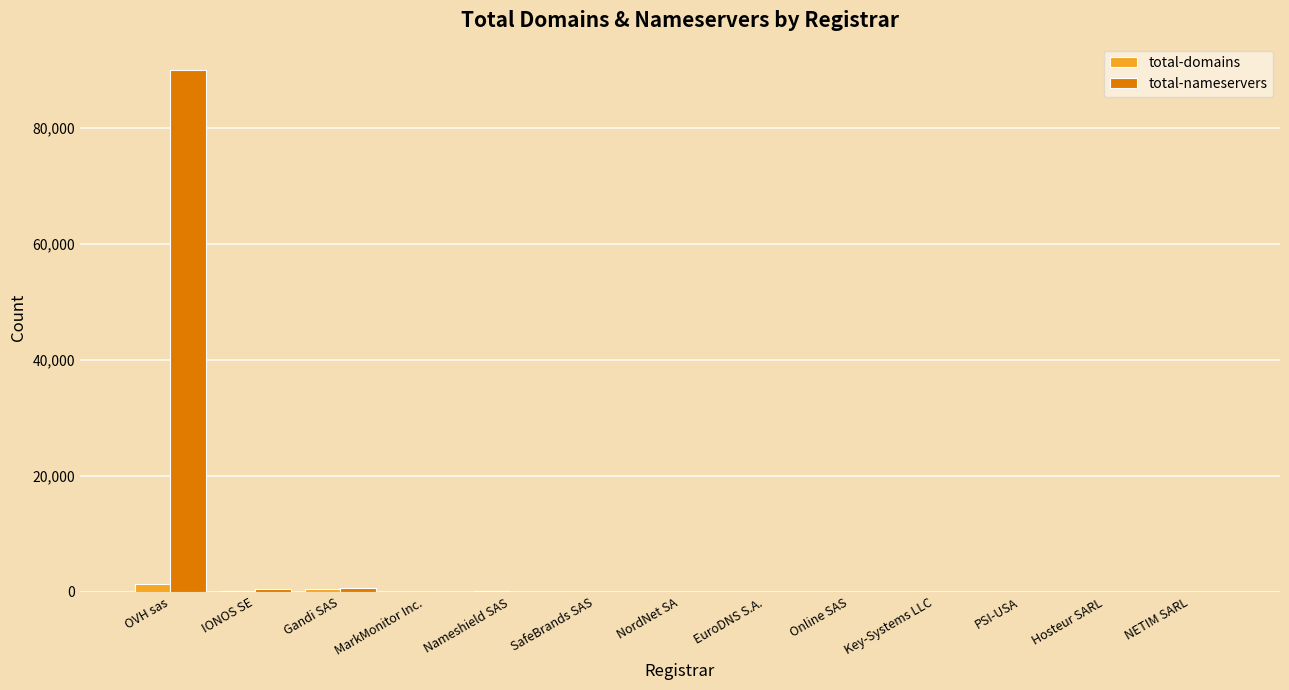

Which series has the largest total across all categories?

total-nameservers